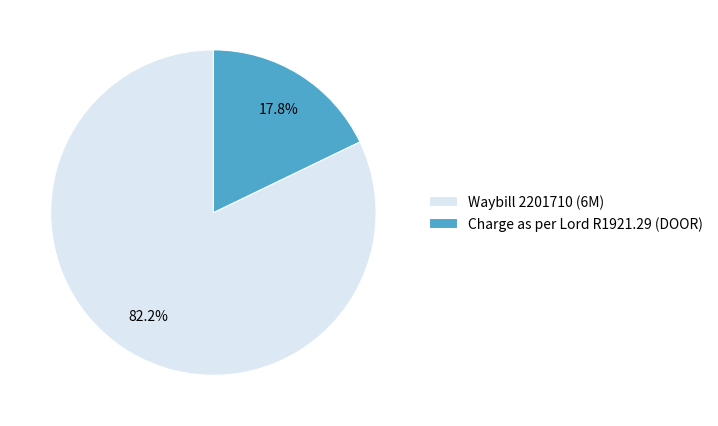

Combined, what portion of the pie is Charge as per Lord R1921.29 (DOOR) and Waybill 2201710 (6M)?

100.0%